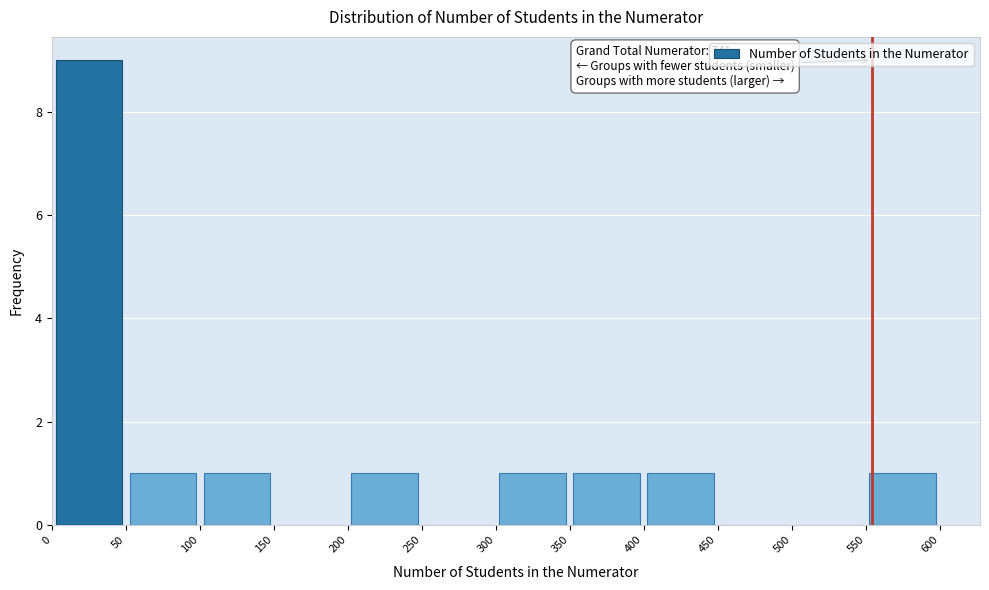

Which range on the x-axis has the tallest bar?

0 to 50